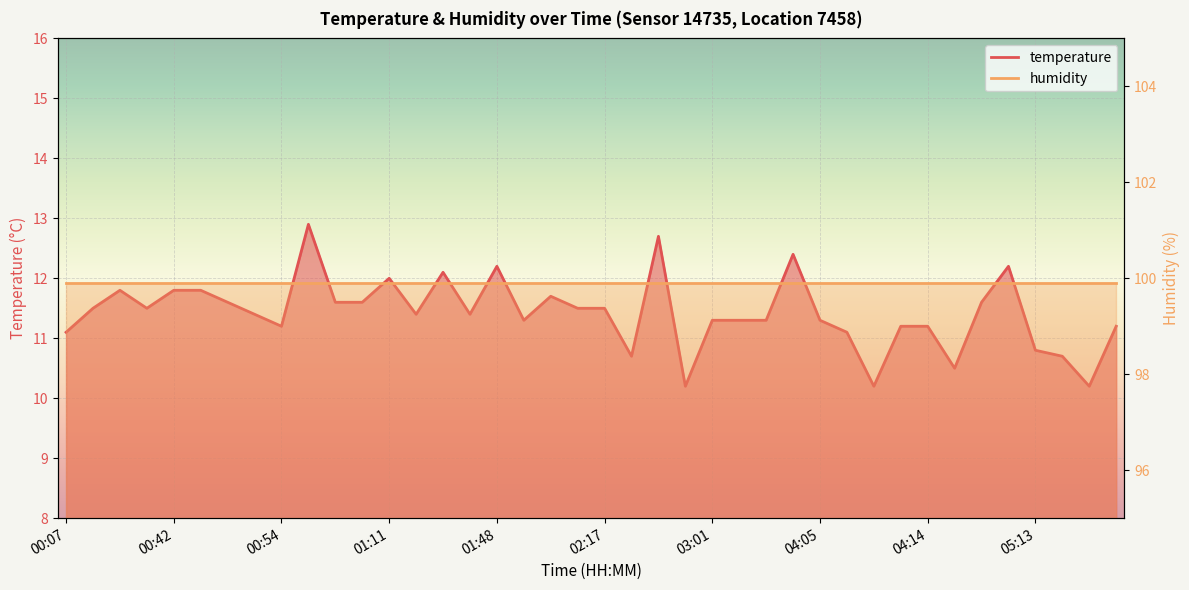

At which label is the value closest to 11?

00:07